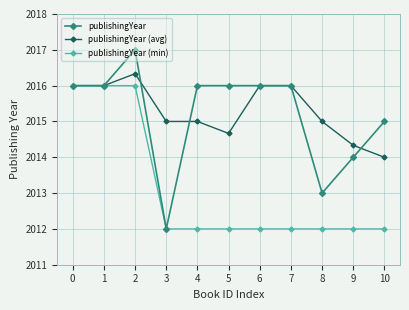

What is the value of the publishingYear (avg) point at the 8th from the left?

2016.0